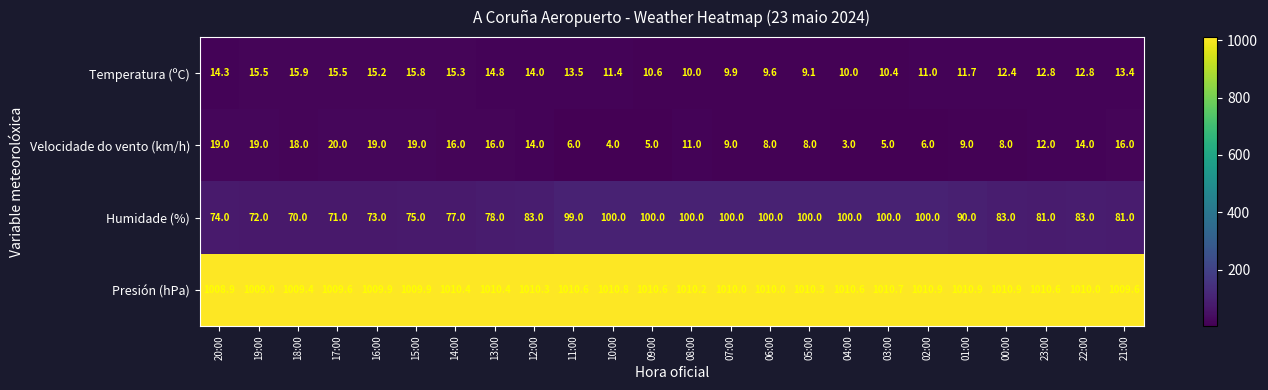

What is the sum of the Humidade (%) values at 17:00 and 06:00?

171.0